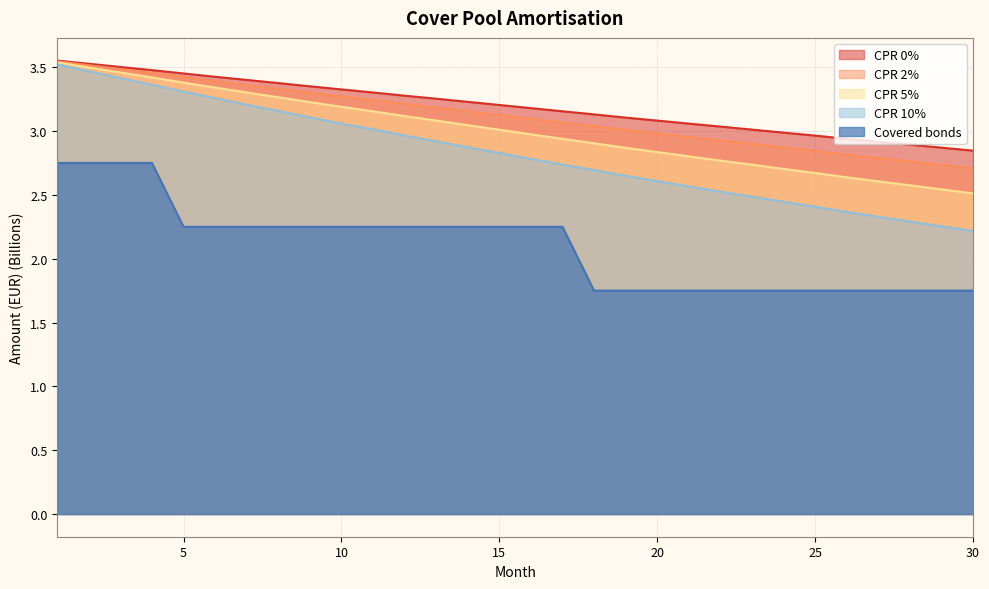

True or false: CPR 10% has a value of 3.5 at 2.

True